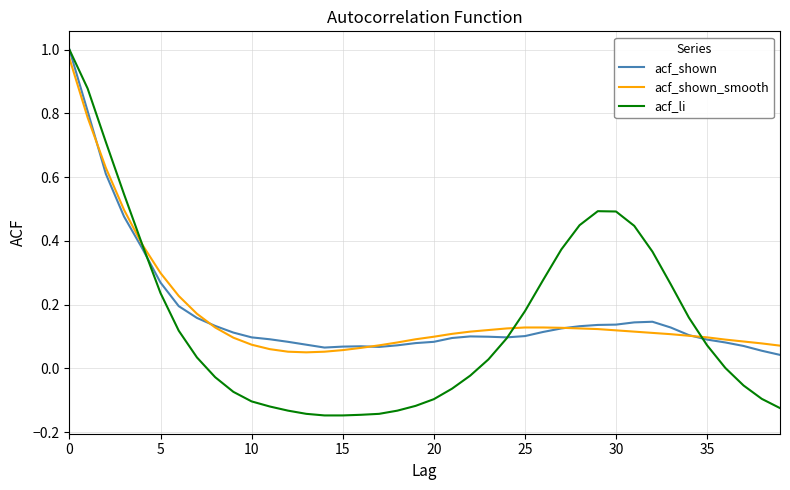

Which series has the widest spread of values?

acf_li